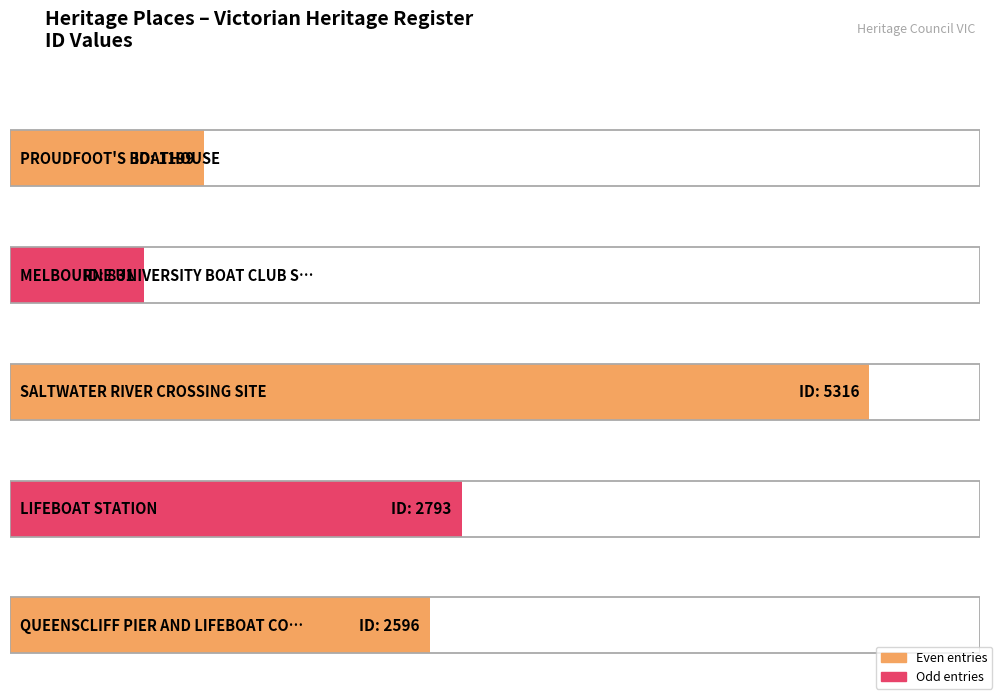

How many data points are less than 2596?

2